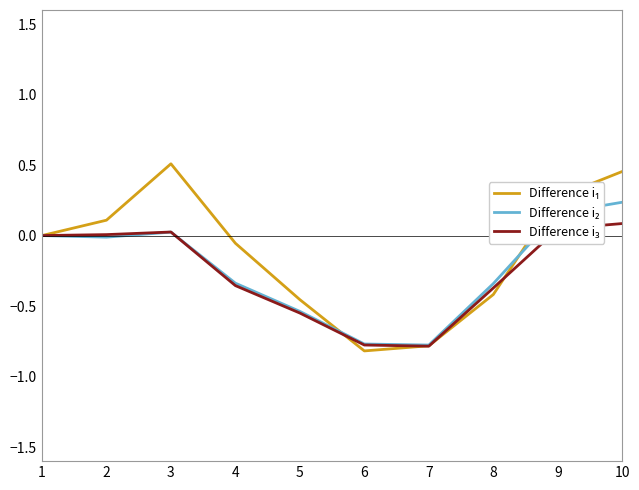

At which category is the sum across all series the highest?

10